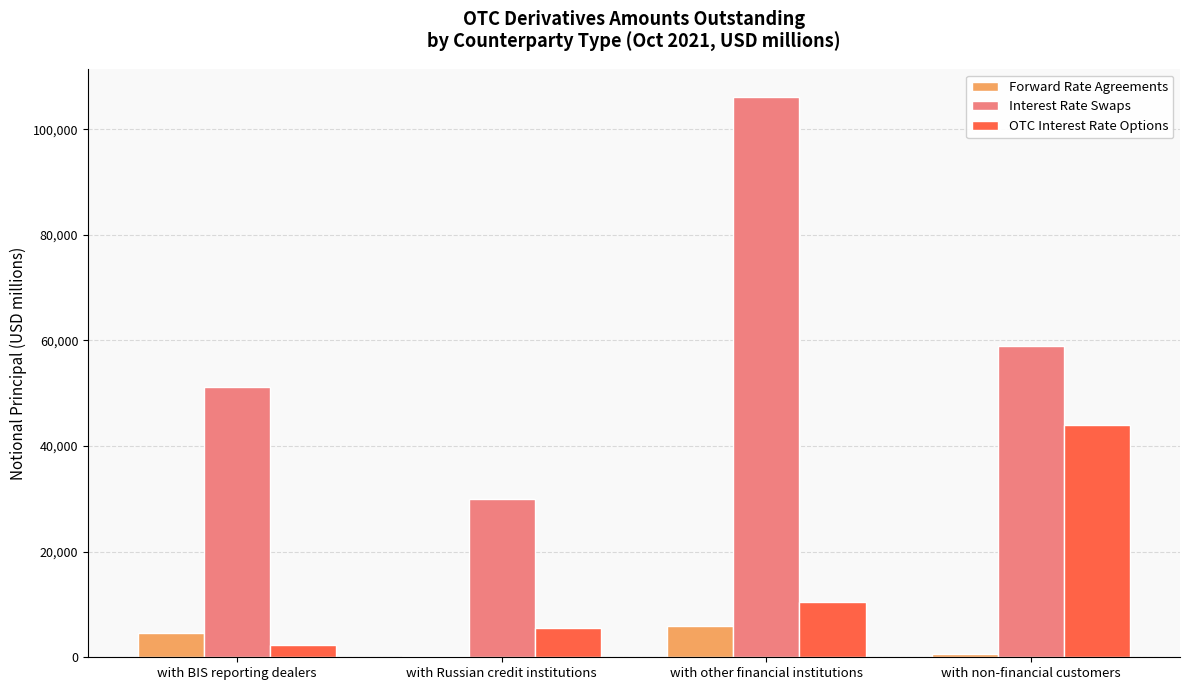

Which series changed the most between with Russian credit institutions and with other financial institutions?

Interest Rate Swaps